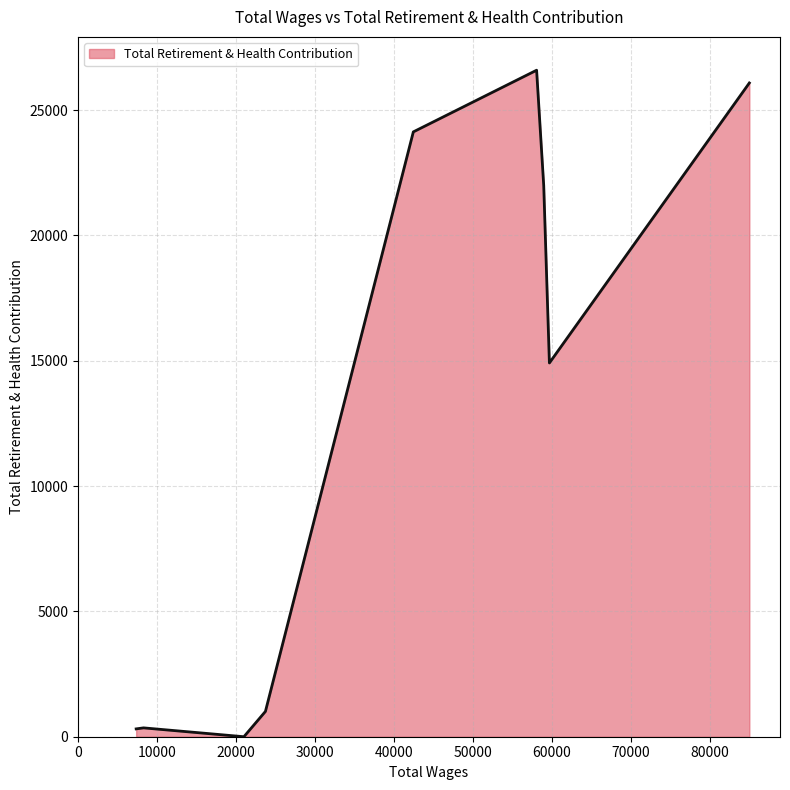

What is the difference between the maximum and minimum values?

26591